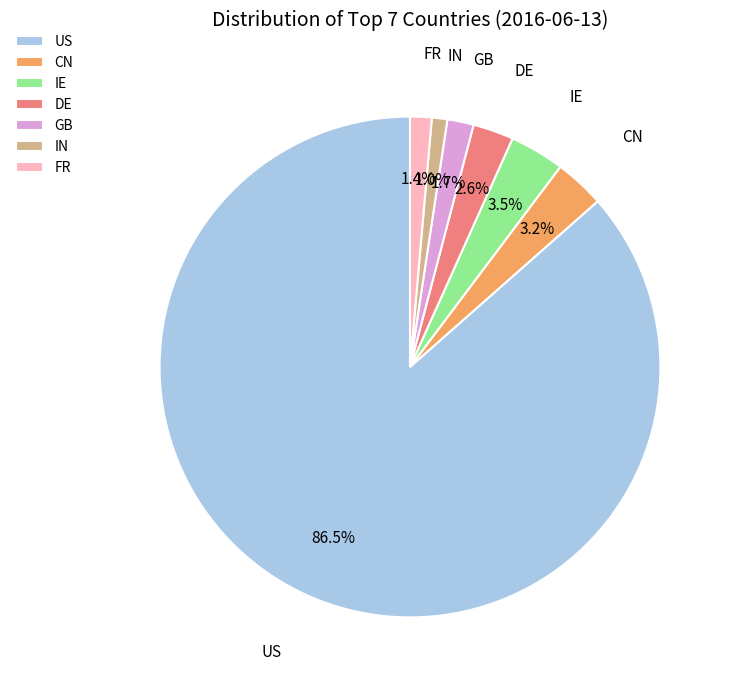

Does any single category account for the majority?

Yes